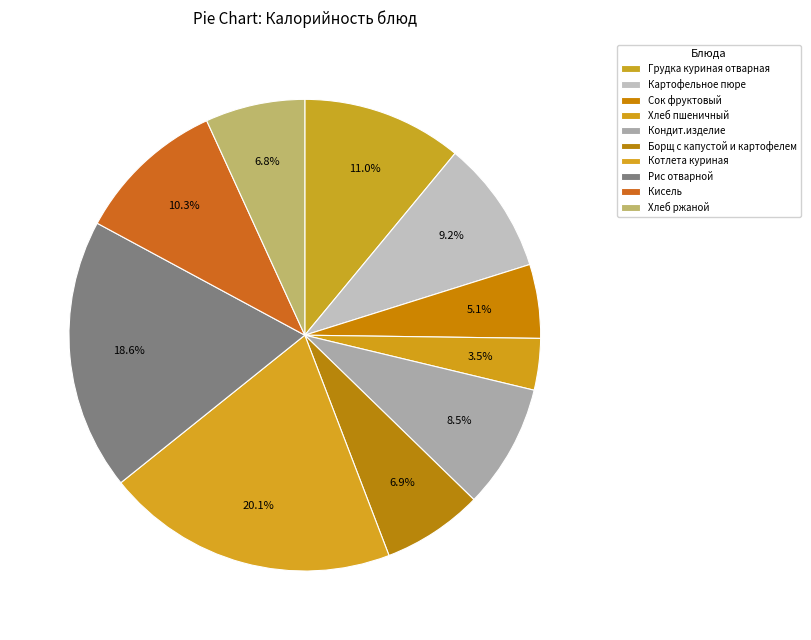

Count the number of slices in the pie.

10